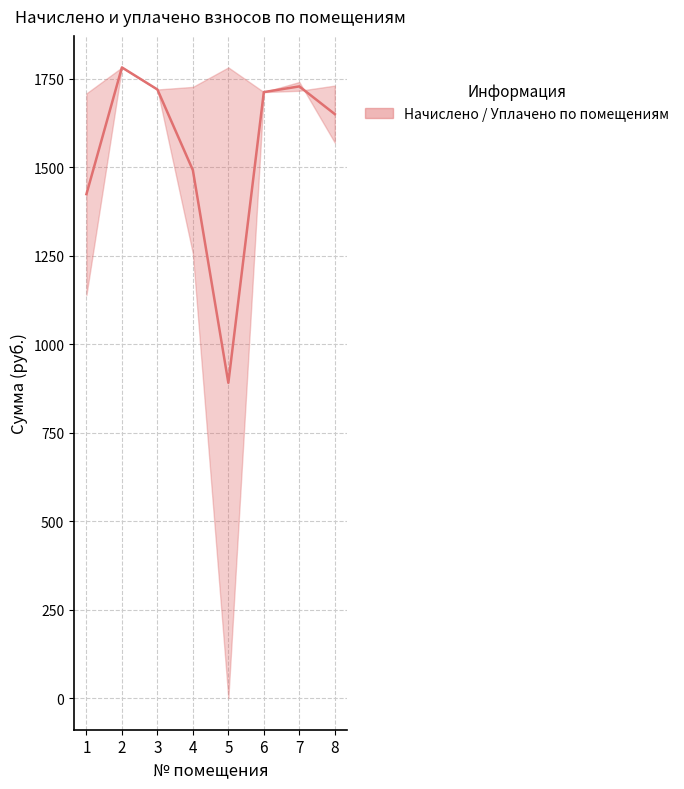

At which category does the data reach its first local valley?

5